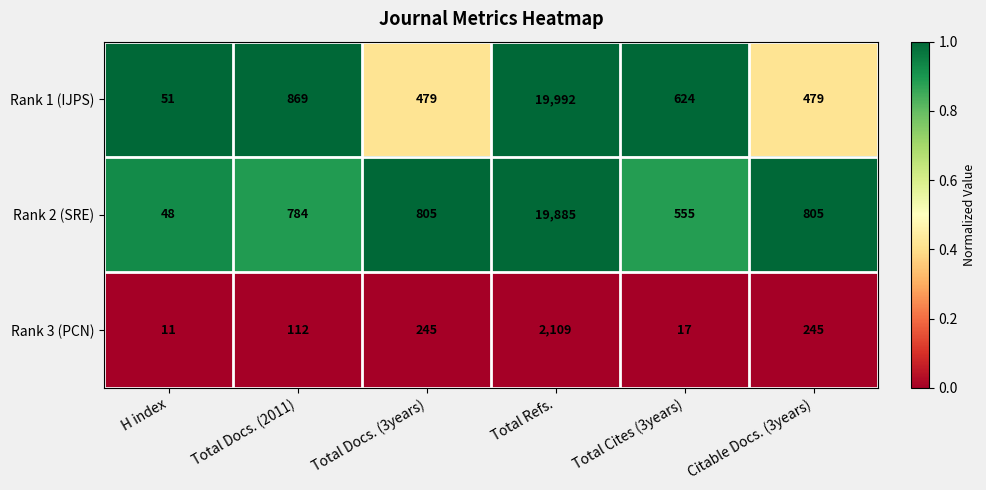

What is the sum of all Rank 3 (PCN) values?

2739